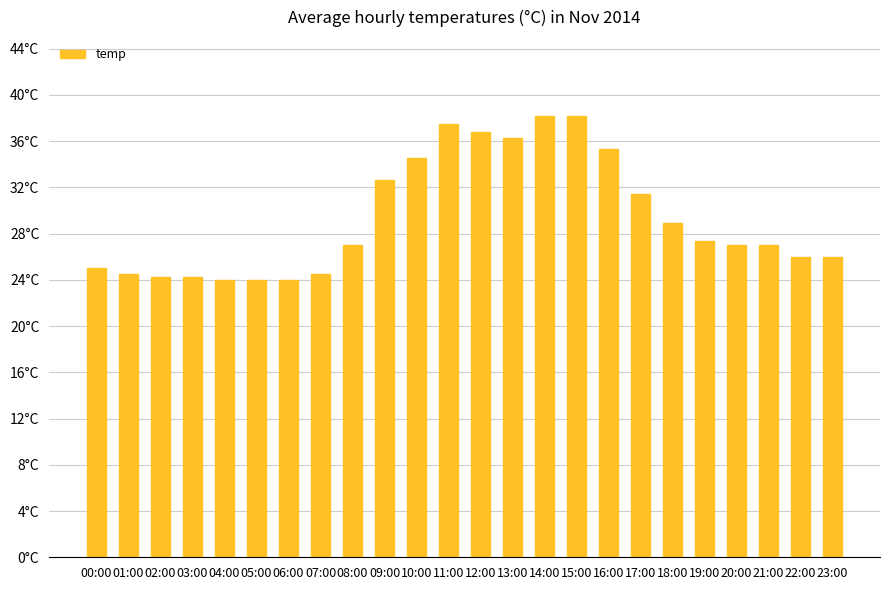

List the labels in order of value, largest first.

14:00, 15:00, 11:00, 12:00, 13:00, 16:00, 10:00, 09:00, 17:00, 18:00, 19:00, 08:00, 20:00, 21:00, 22:00, 23:00, 00:00, 01:00, 07:00, 02:00, 03:00, 04:00, 05:00, 06:00